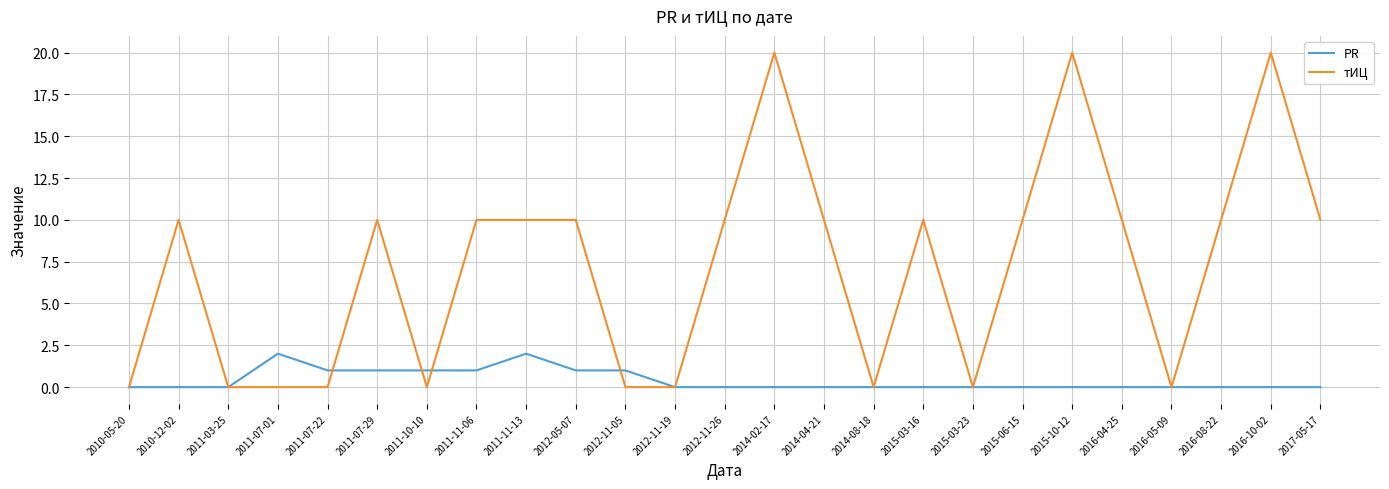

Which series has the largest total across all categories?

тИЦ